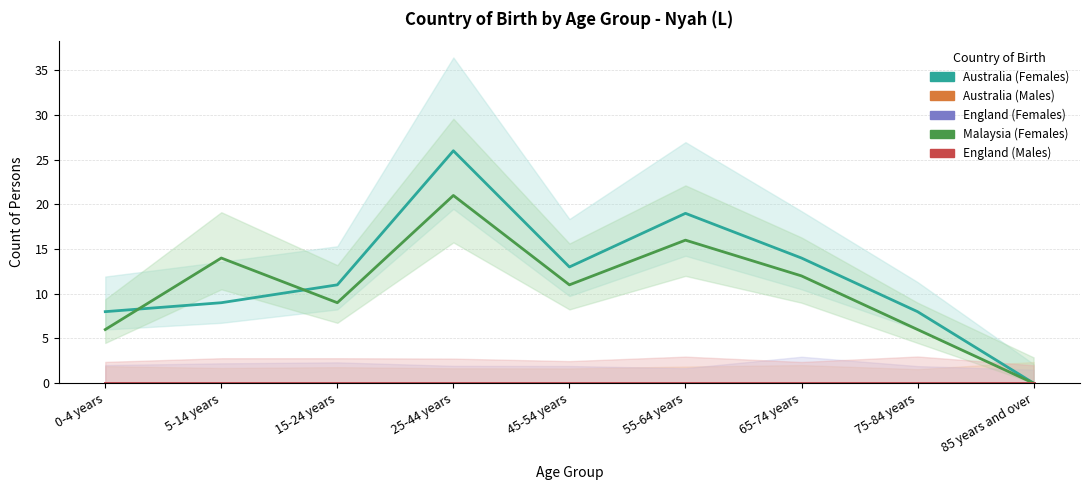

Which label corresponds to the smallest value in the chart?

85 years and over